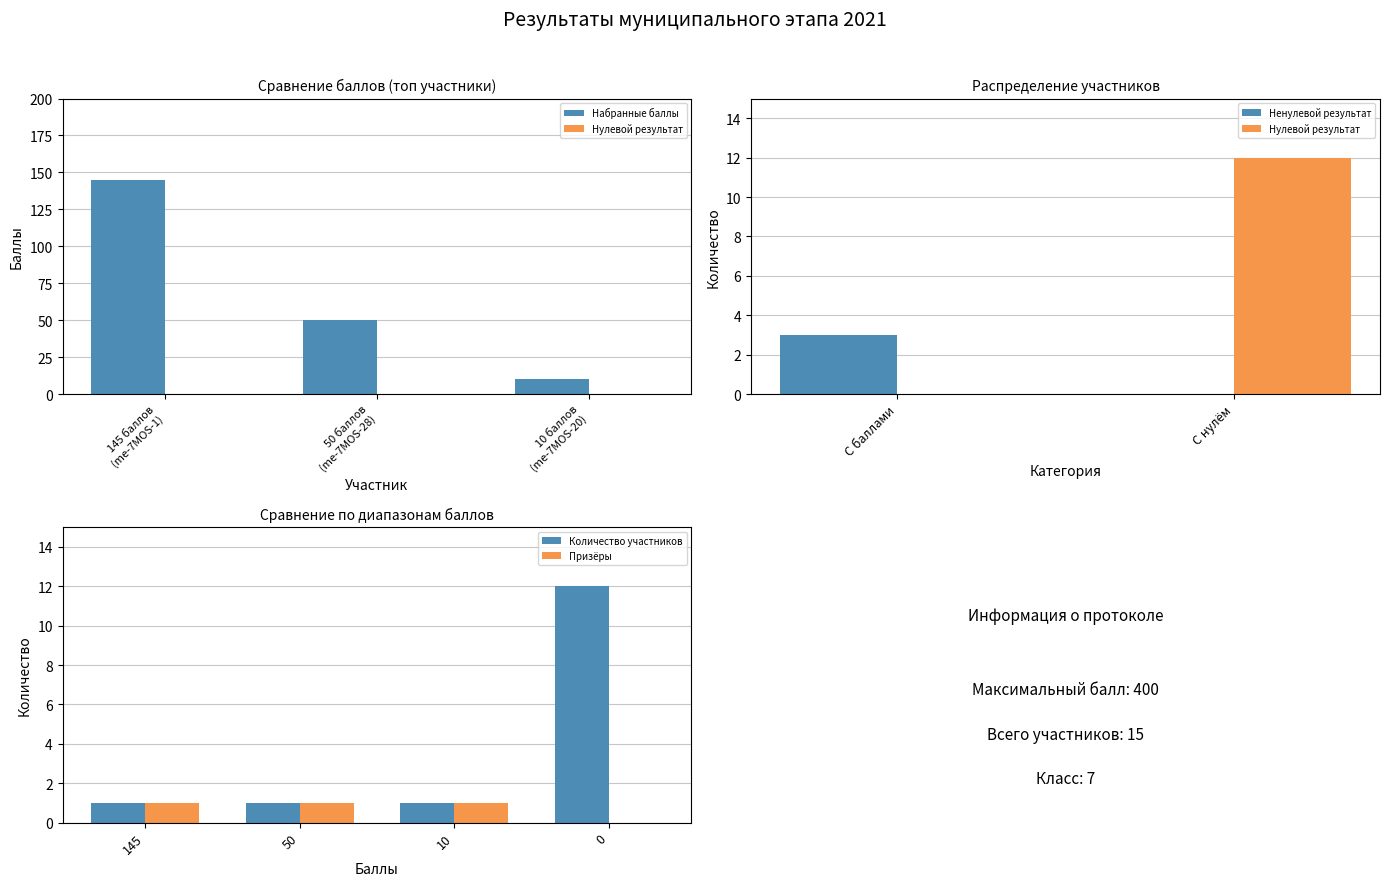

What value does the Количество набранных баллов series have at me-2021-7MOS-1?

145